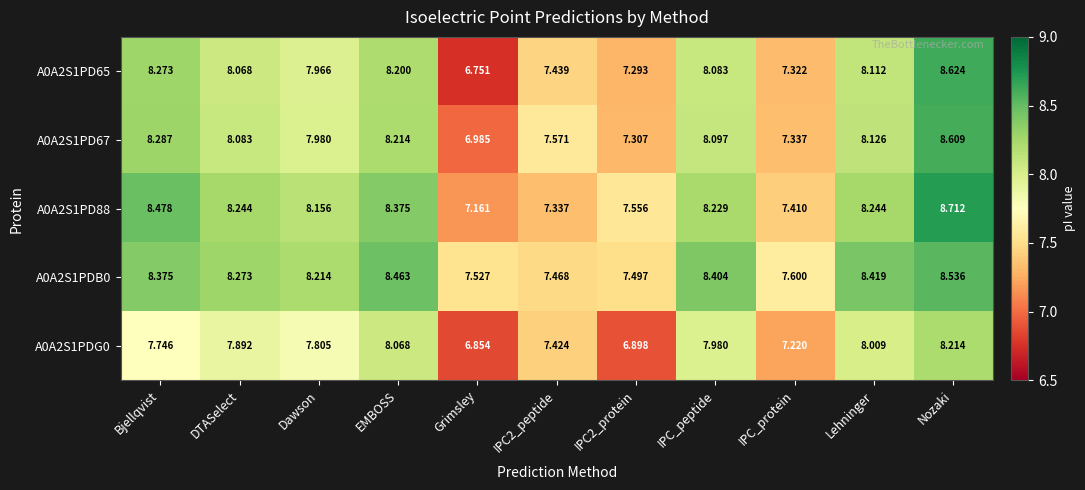

At which label is A0A2S1PDB0 closest to 8?

Dawson